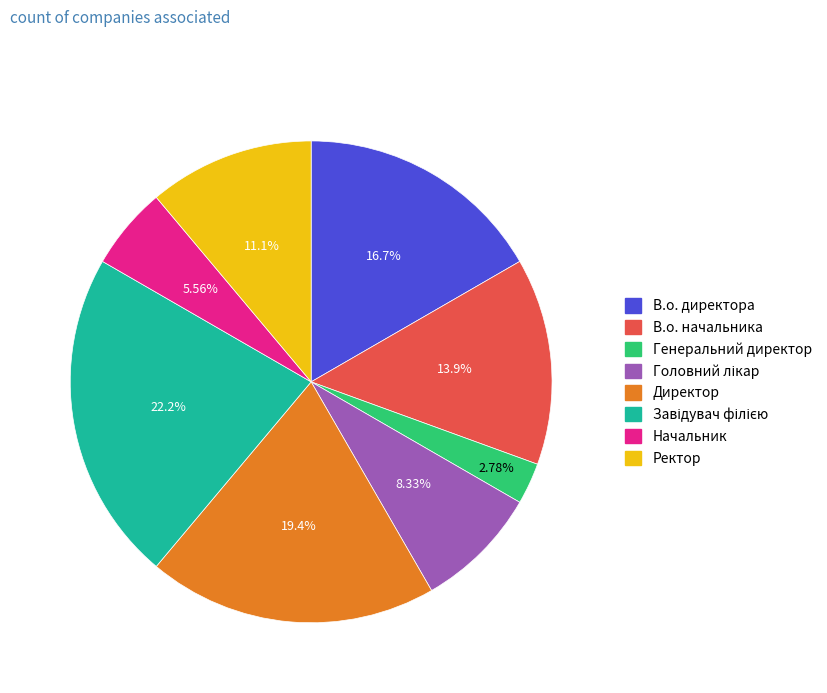

What is the smallest slice in the pie chart?

Генеральний директор